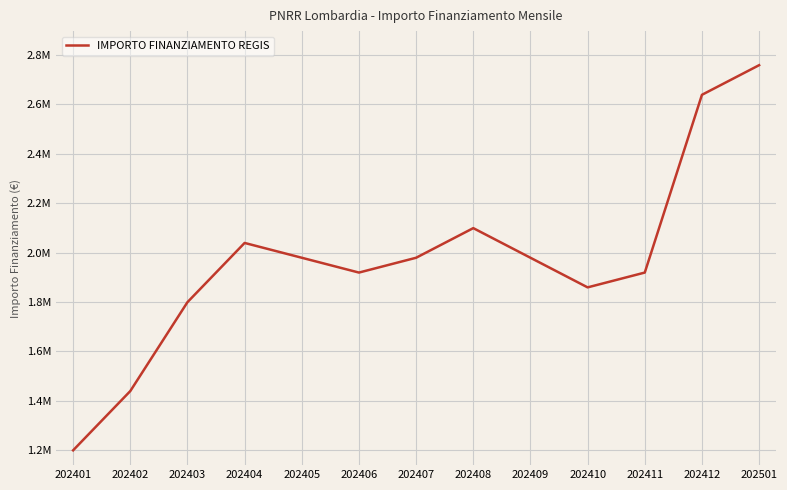

Is this an area chart (filled region under the line)?

No